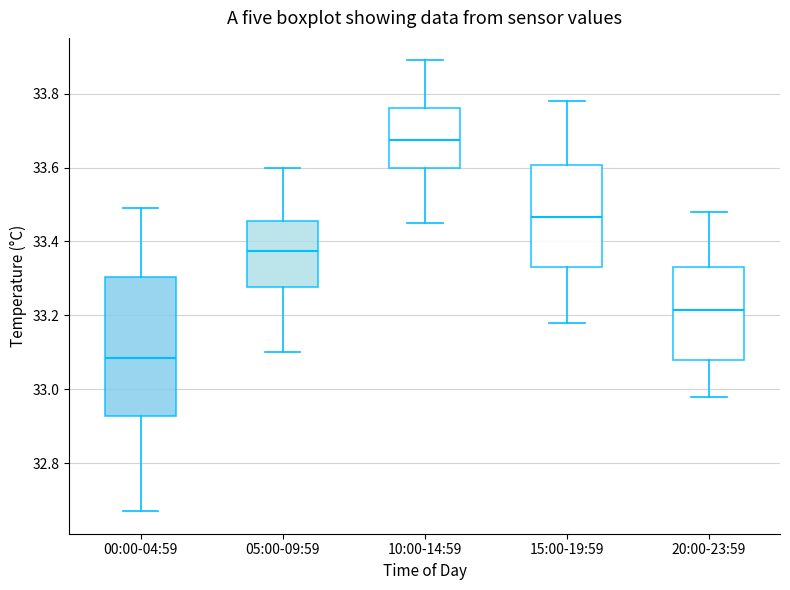

Reading left to right, transcribe this box plot: for each box, give where its median line is, the range the box spans, and where its two whiskers end, as read against the y-axis. The values are not printed on the chart, so give them approximately, as read against the axis.

00:00-04:59: median 33.08, box 32.92 to 33.30, whiskers 32.68 to 33.50
05:00-09:59: median 33.38, box 33.28 to 33.46, whiskers 33.10 to 33.60
10:00-14:59: median 33.68, box 33.60 to 33.76, whiskers 33.46 to 33.90
15:00-19:59: median 33.46, box 33.34 to 33.60, whiskers 33.18 to 33.78
20:00-23:59: median 33.22, box 33.08 to 33.34, whiskers 32.98 to 33.48